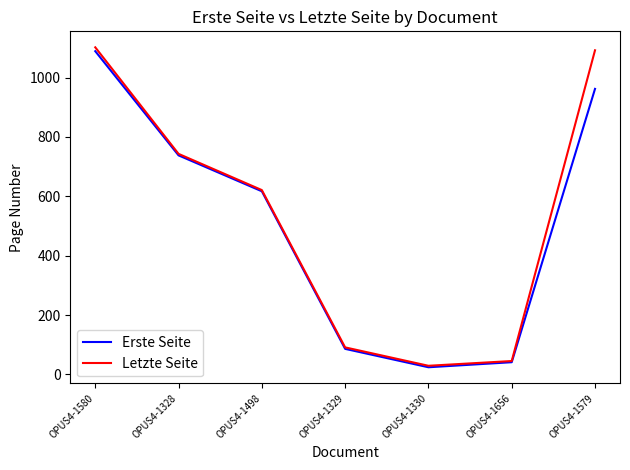

Which series has the largest range (max minus min)?

Letzte Seite